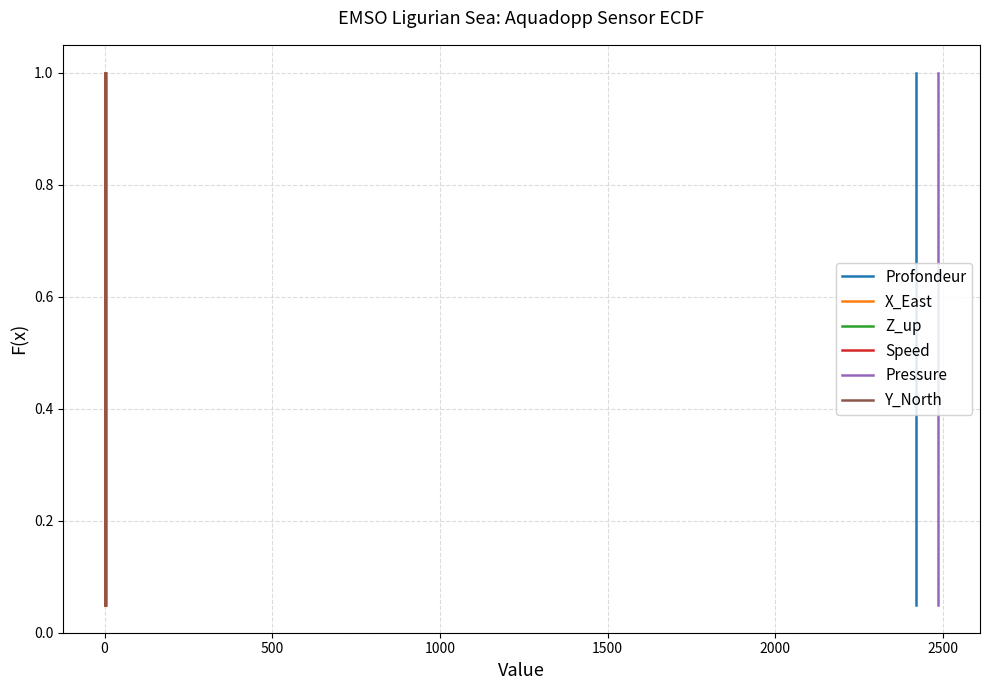

True or false: Profondeur and Speed intersect in this chart.

False